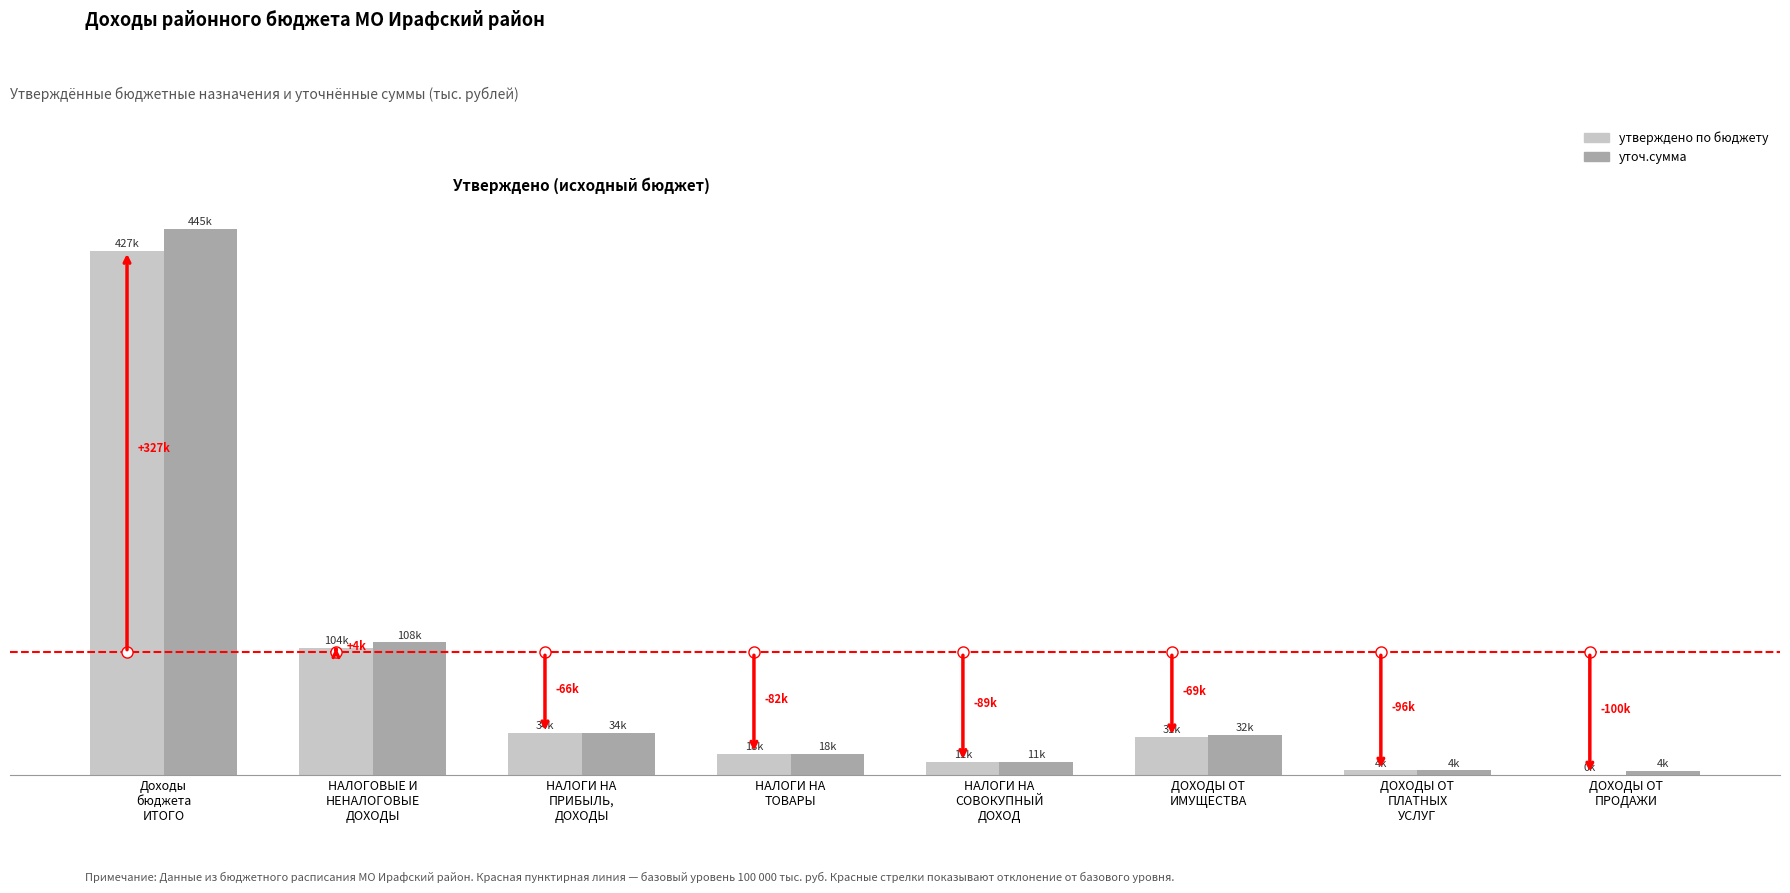

What are all the series names shown in the legend?

утверждено по бюджету, уточ.сумма